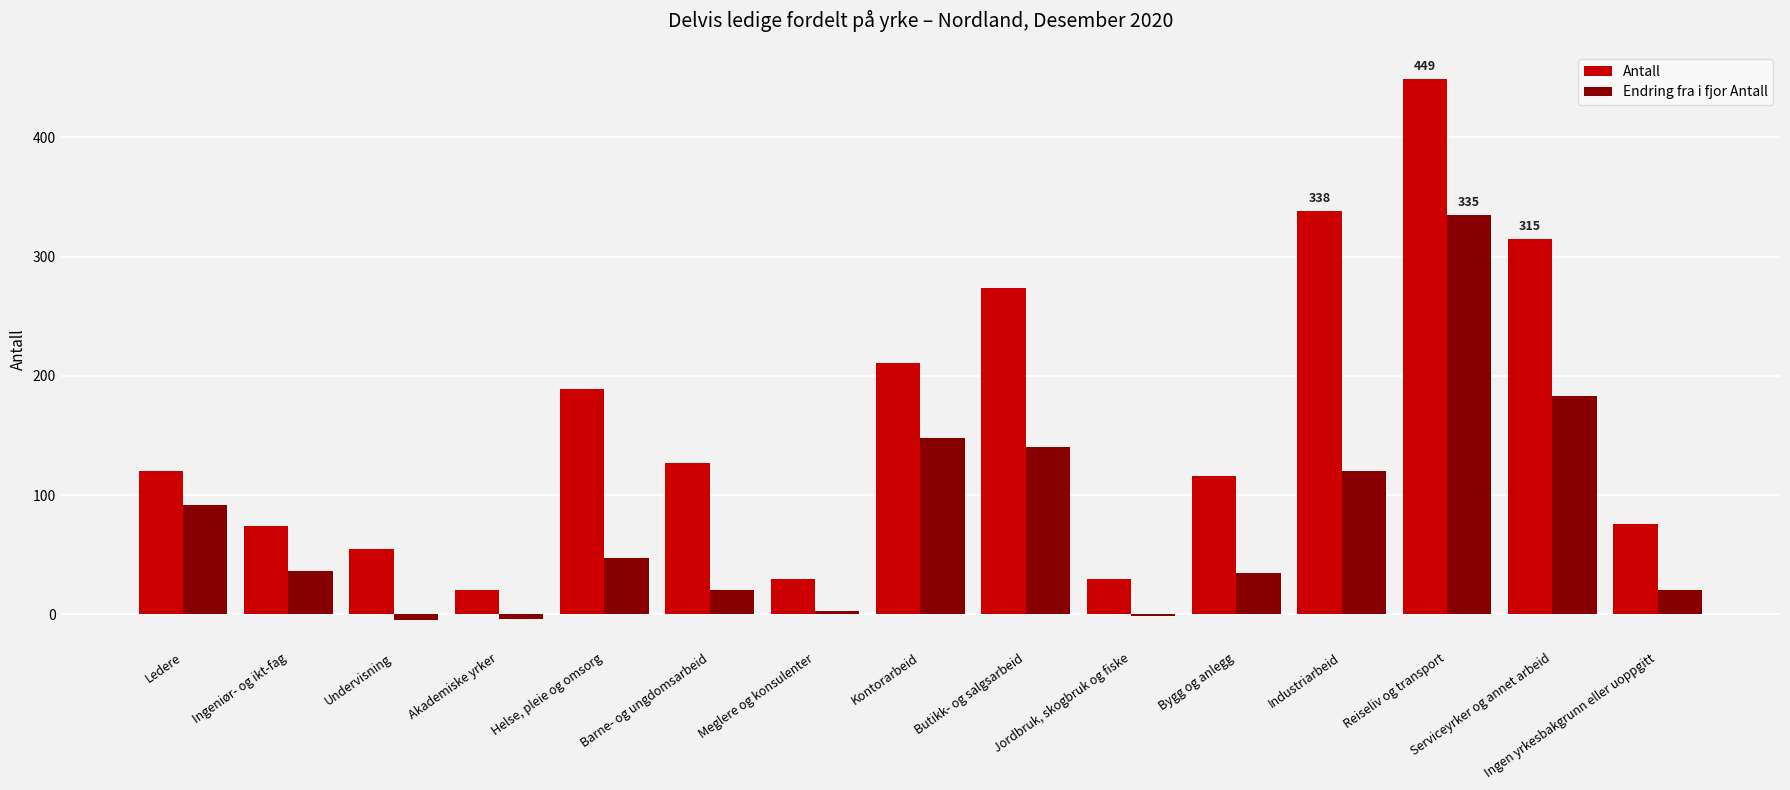

Which series has the largest total across all categories?

Antall